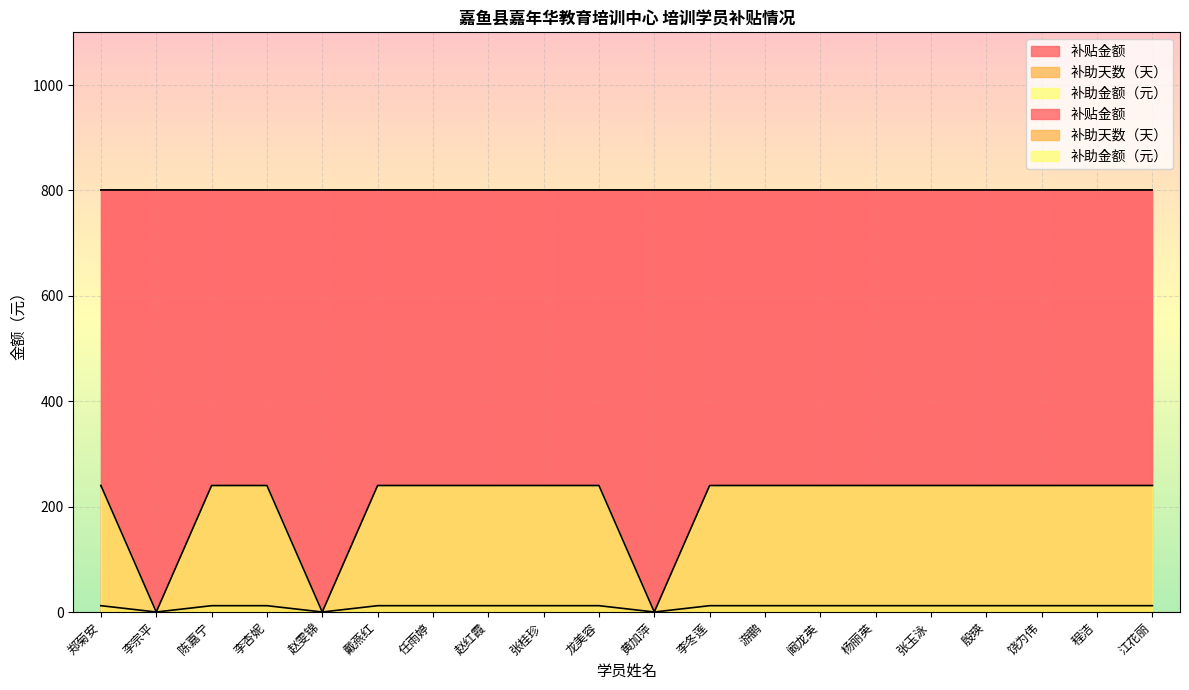

Reading left to right, list all the values displayed in this chart.

补助天数（天）: 12	0	12	12	0	12	12	12	12	12	0	12	12	12	12	12	12	12	12	12
补助金额（元）: 240	0	240	240	0	240	240	240	240	240	0	240	240	240	240	240	240	240	240	240